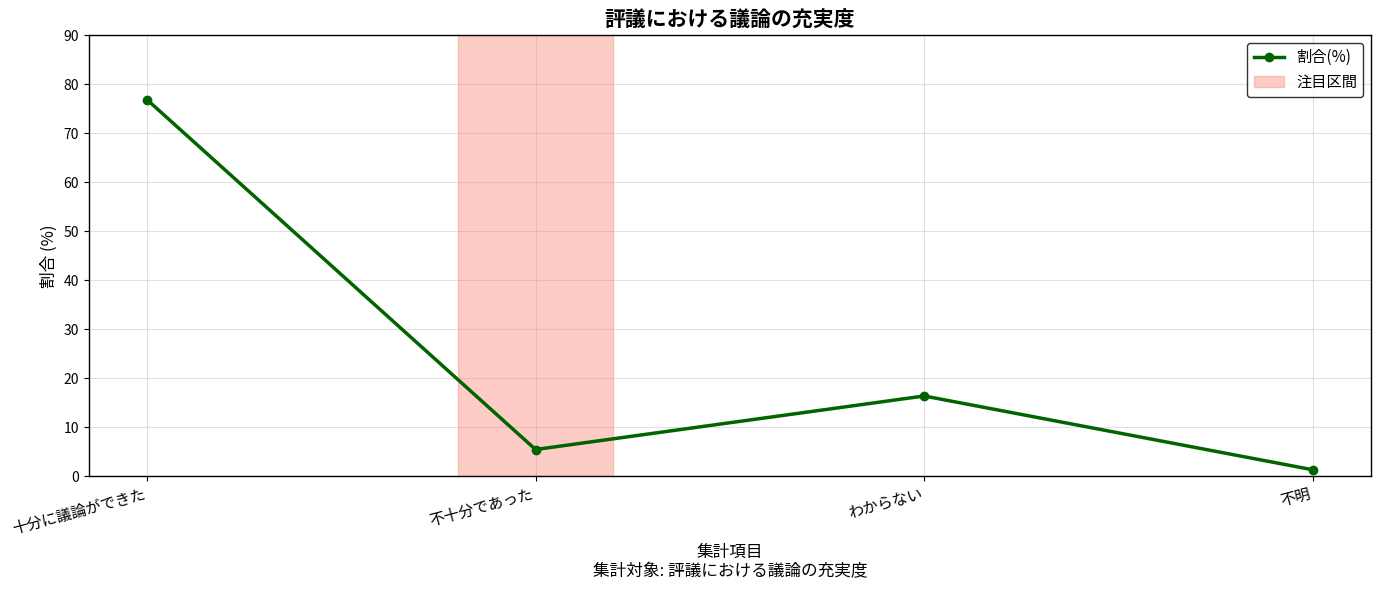

How many points are lower than both their immediate neighbors (excluding endpoints)?

1